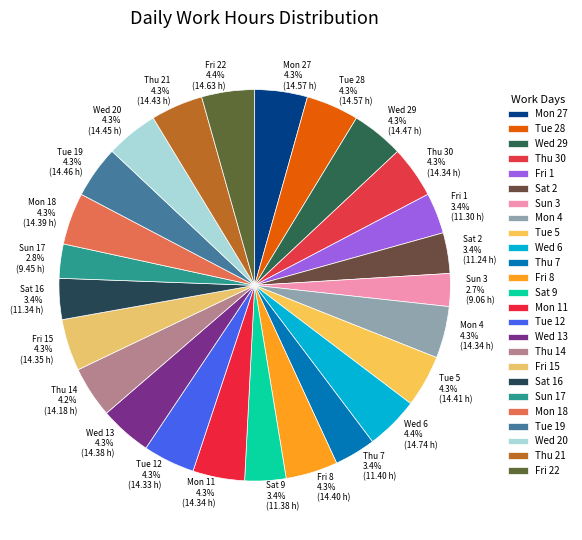

Combined, what portion of the pie is Mon 27 and Mon 11?

8.6%